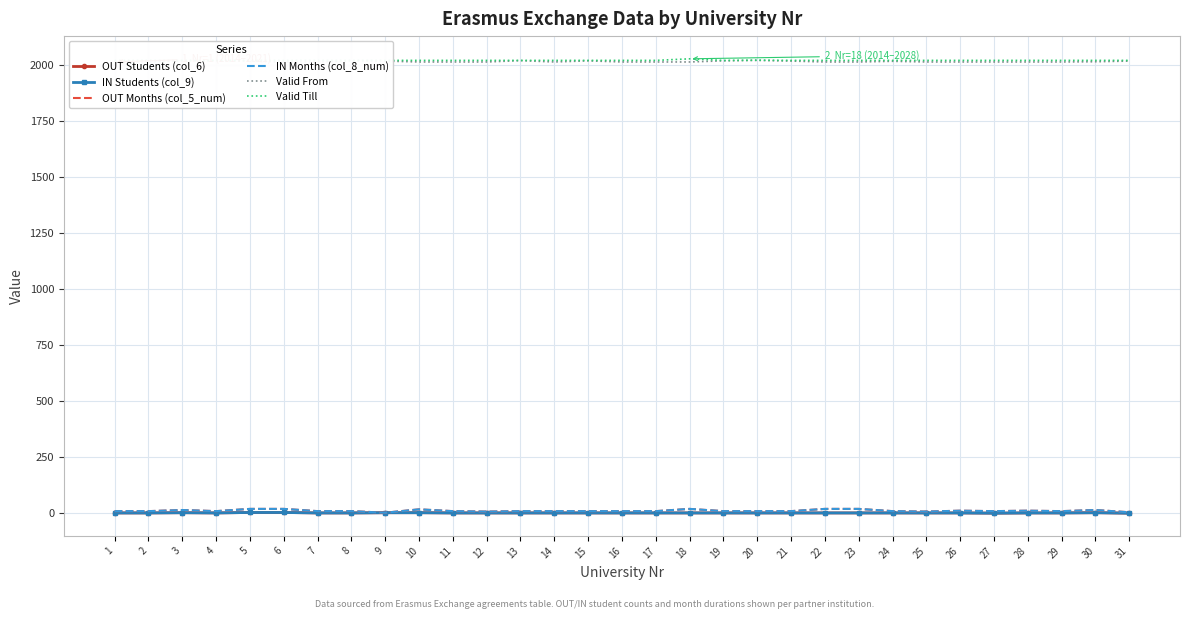

List the series in order of their peak value, lowest first.

OUT Students (col_6), IN Students (col_9), OUT Months (col_5_num), IN Months (col_8_num), Valid From, Valid Till